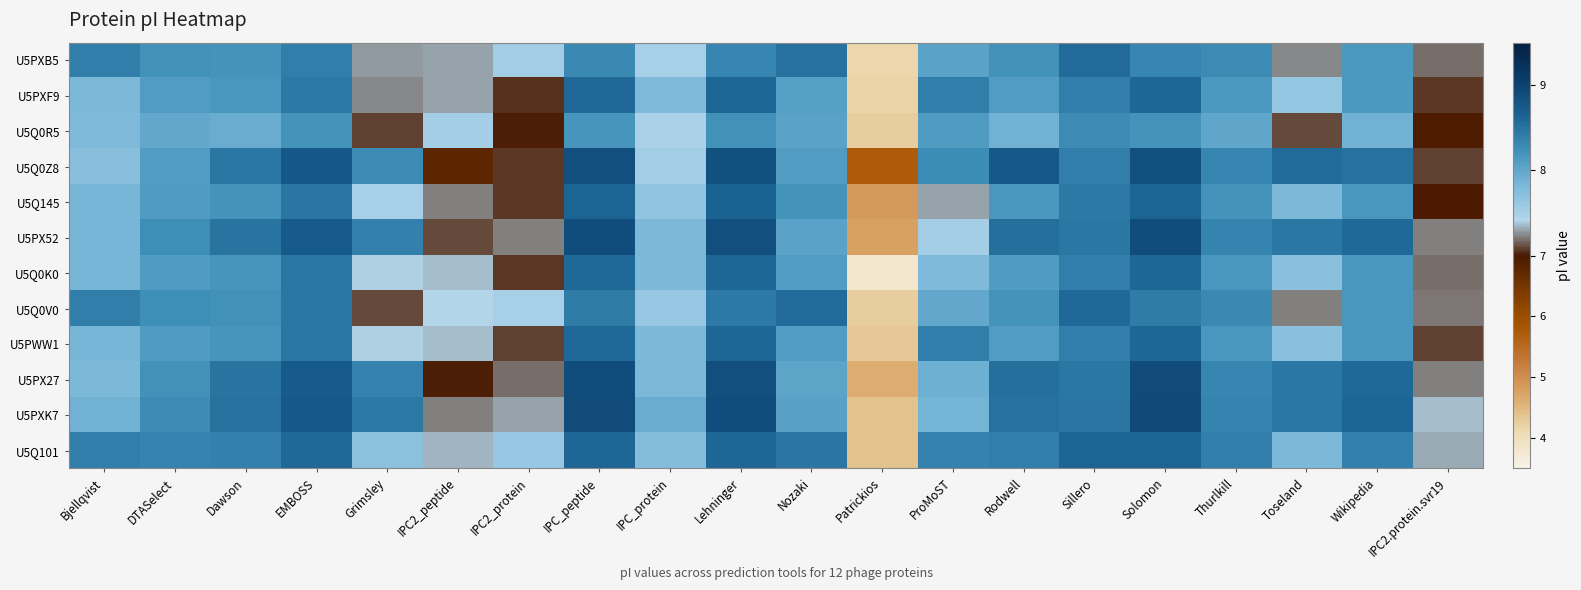

Which has a higher value, Thurlkill or Patrickios?

Thurlkill